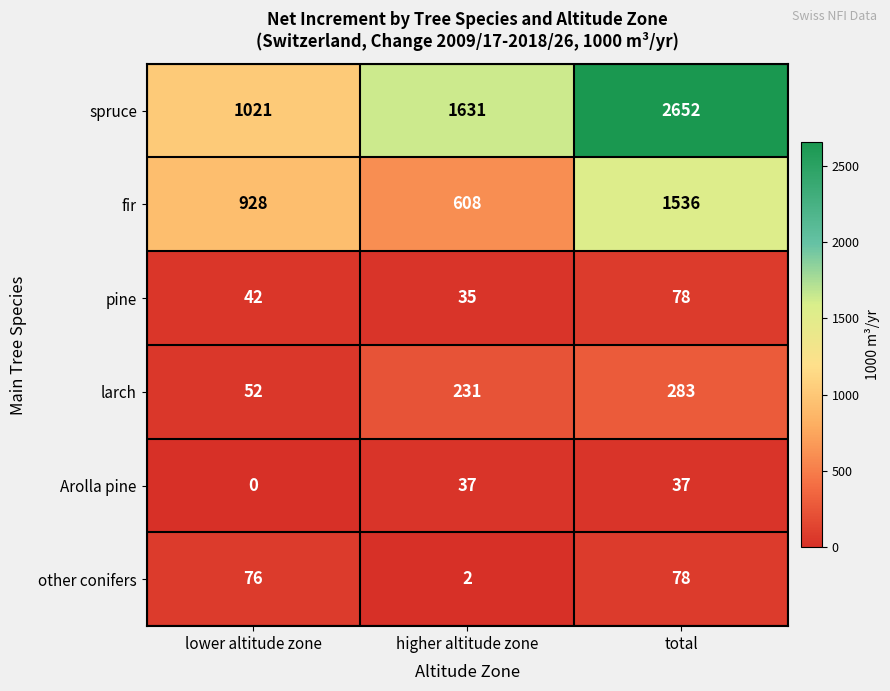

Which series has the largest range (max minus min)?

spruce